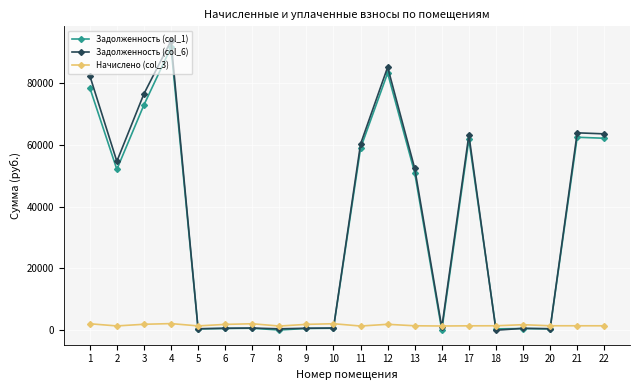

What is the maximum value shown in the chart?

93766.8